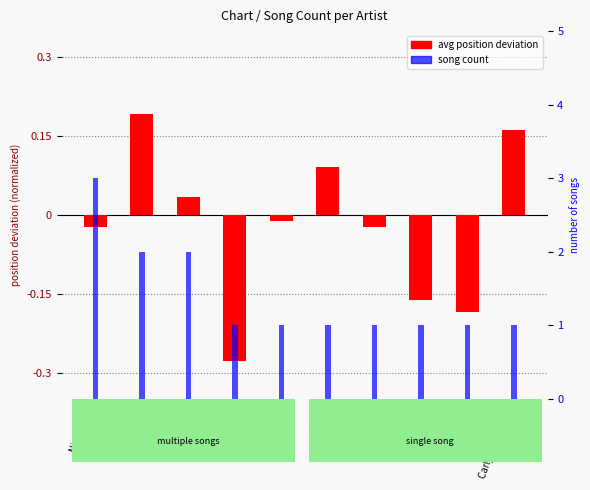

Is it true that avg position deviation equals 0.1 at miss A?

True